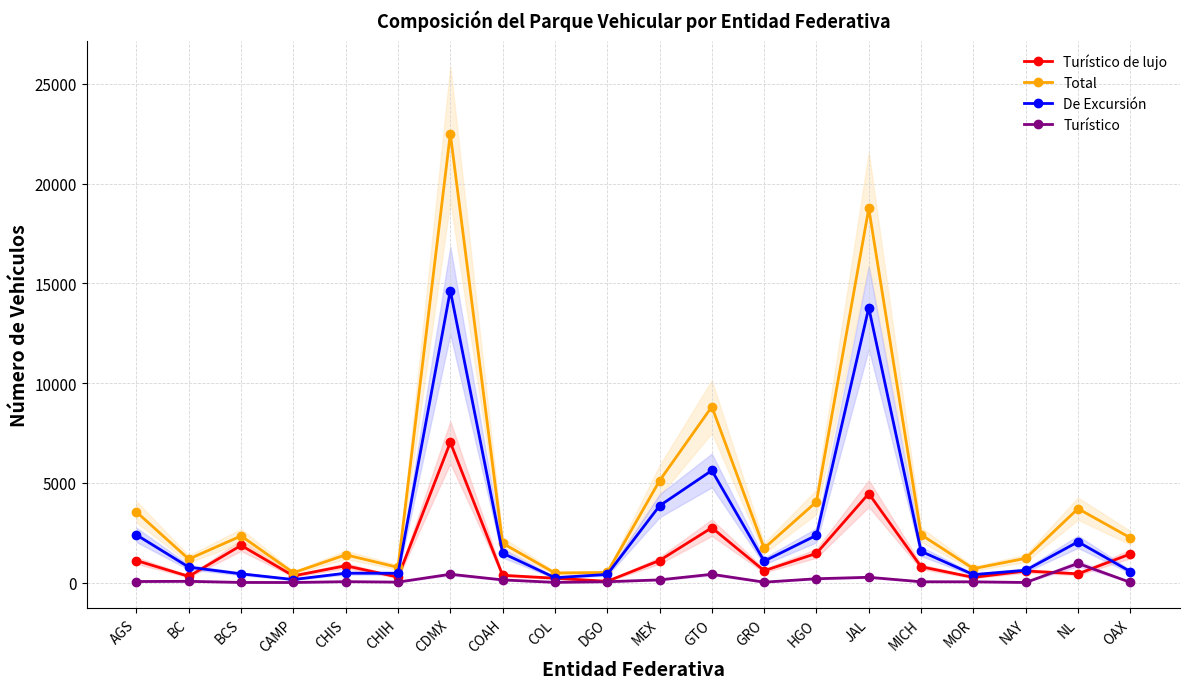

At which category does the chart reach its peak across all series?

CDMX